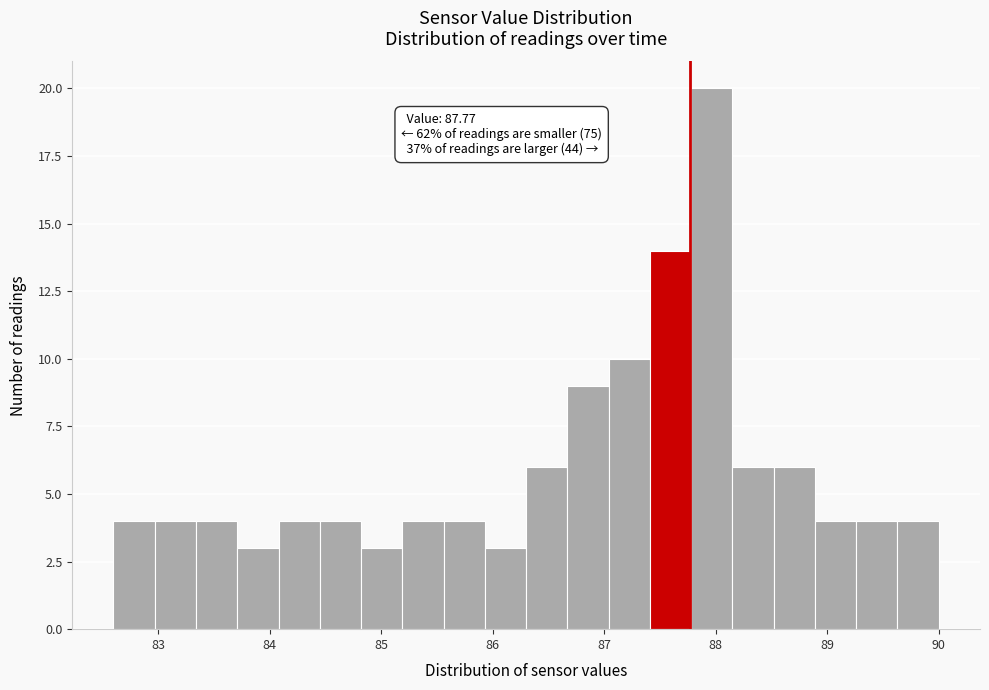

Read against the x-axis, roughly where is the centre of the tallest bar?

88.0